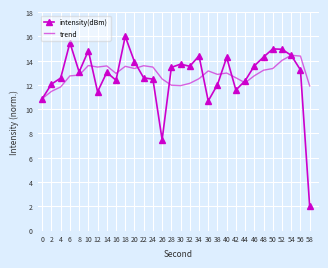

Where is the first local maximum for intensity(dBm)?

6